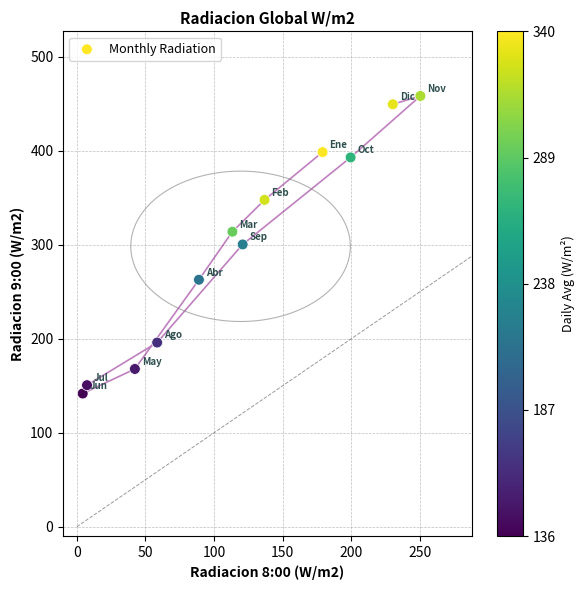

What is the range of Y values (max minus min)?

316.6